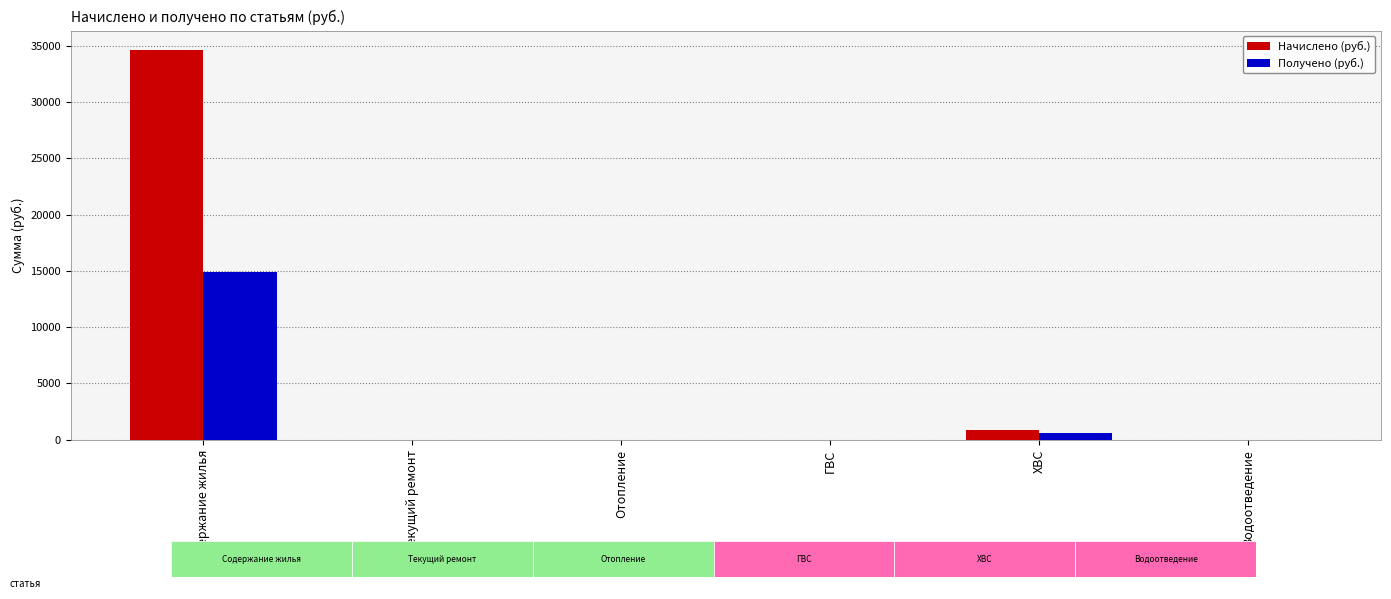

At which category is the sum across all series the highest?

Содержание жилья